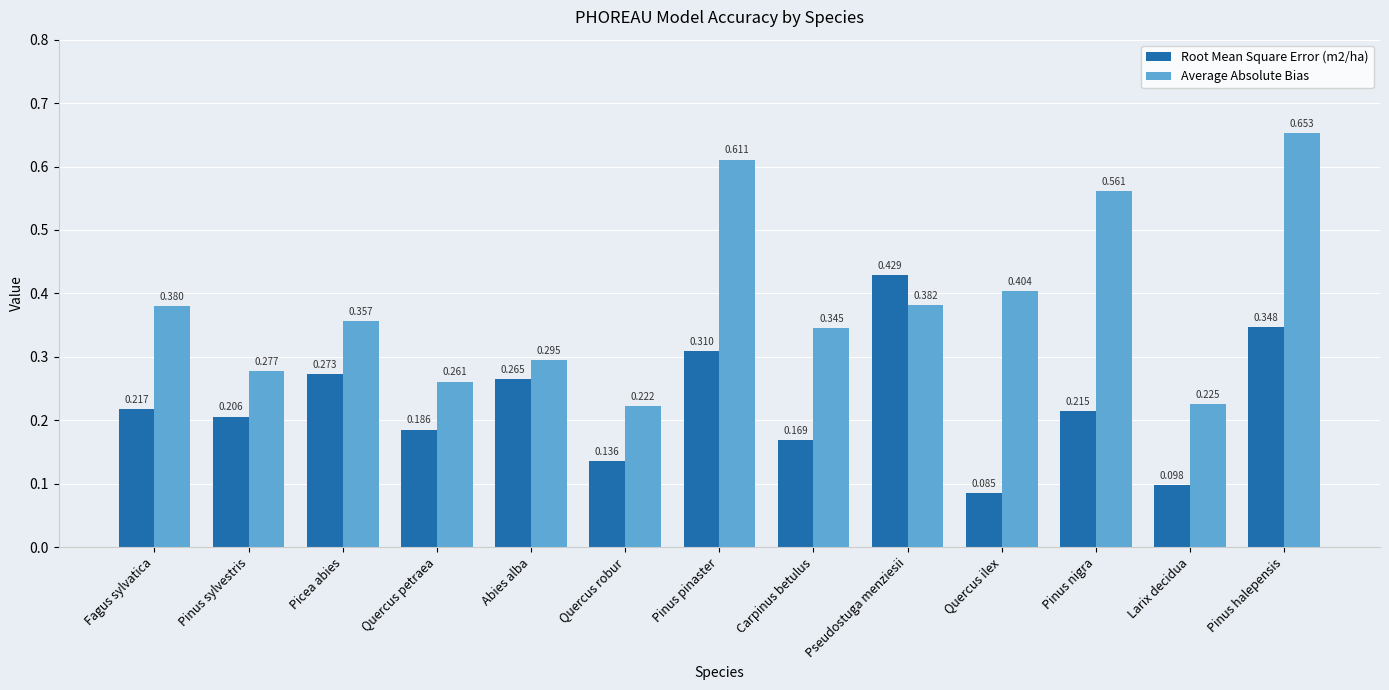

Which category has the highest value in the Average Absolute Bias series?

Pinus halepensis